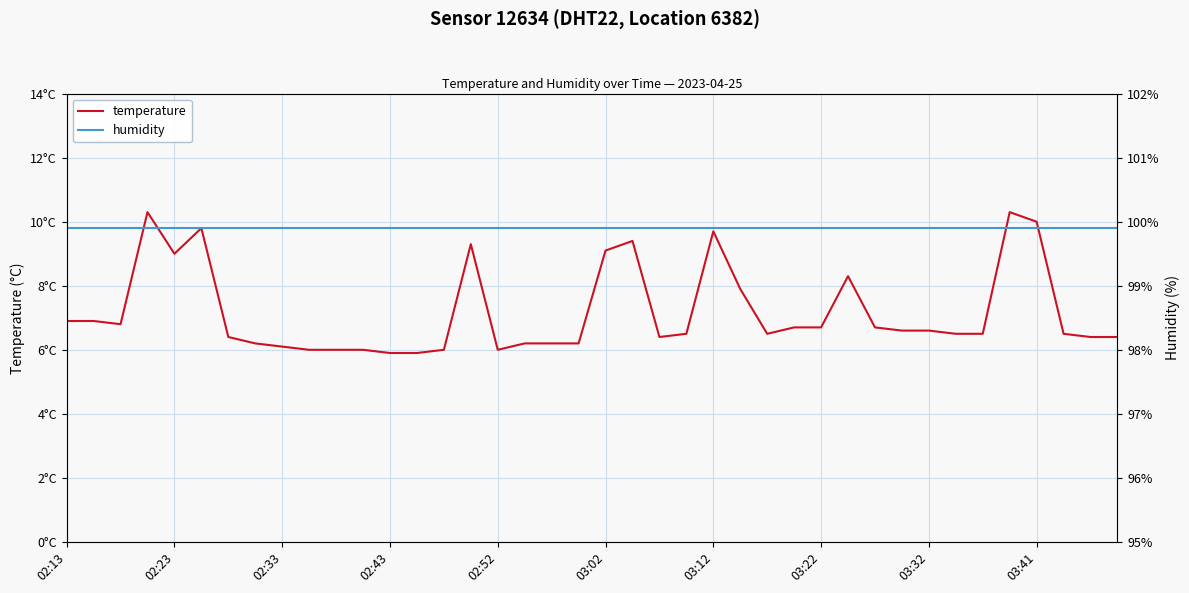

Between 03:12 and 25, which series saw the biggest shift?

temperature